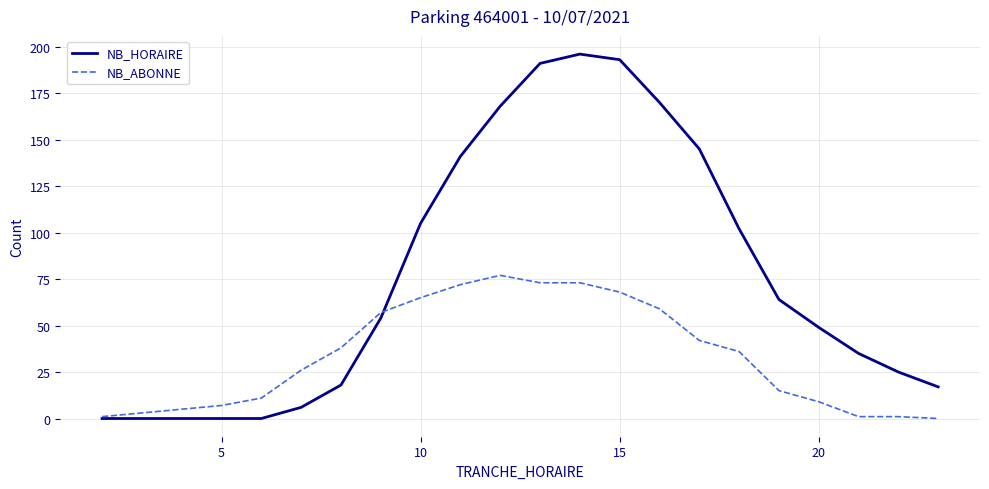

In NB_HORAIRE, how many points are higher than both neighbors (excluding endpoints)?

1